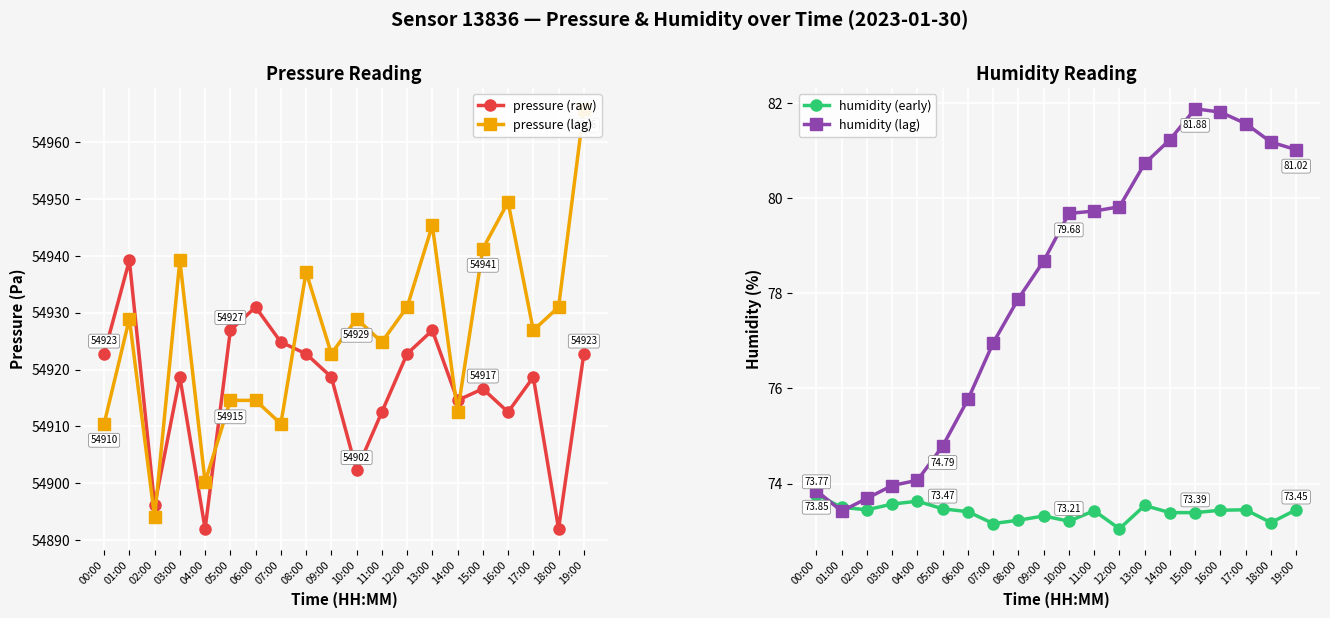

At how many categories does at least one series exceed 22058?

20